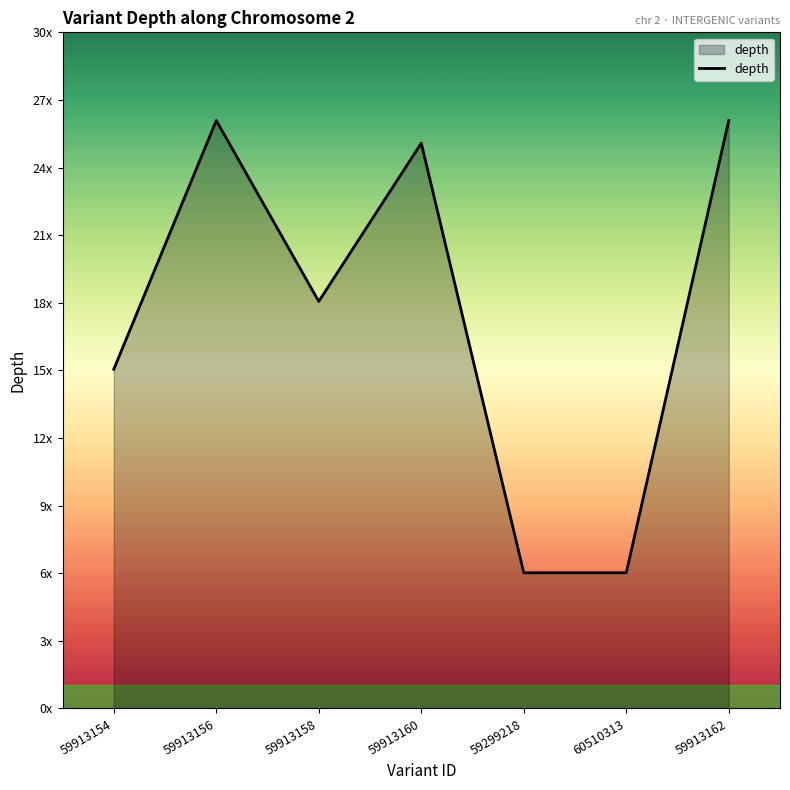

Reading right to left, transcribe all the data shown in this chart.

26	6	6	25	18	26	15